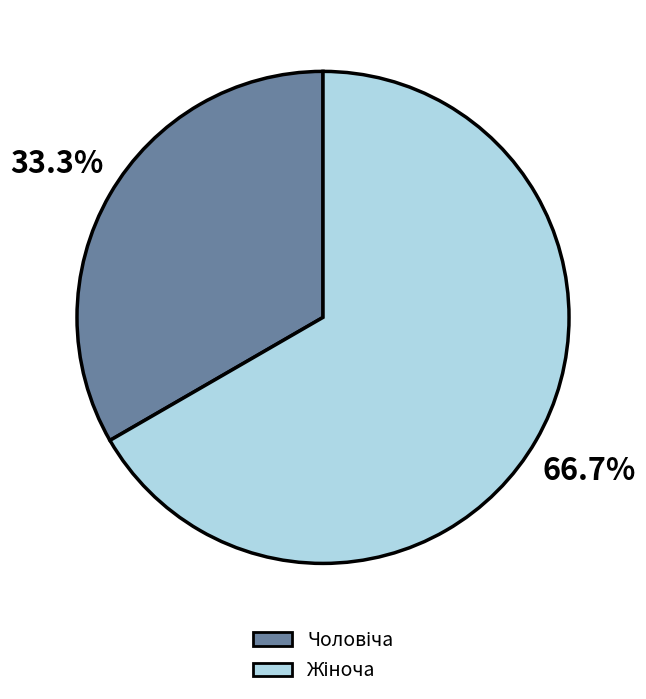

Is there any slice that represents more than half of the pie?

Yes